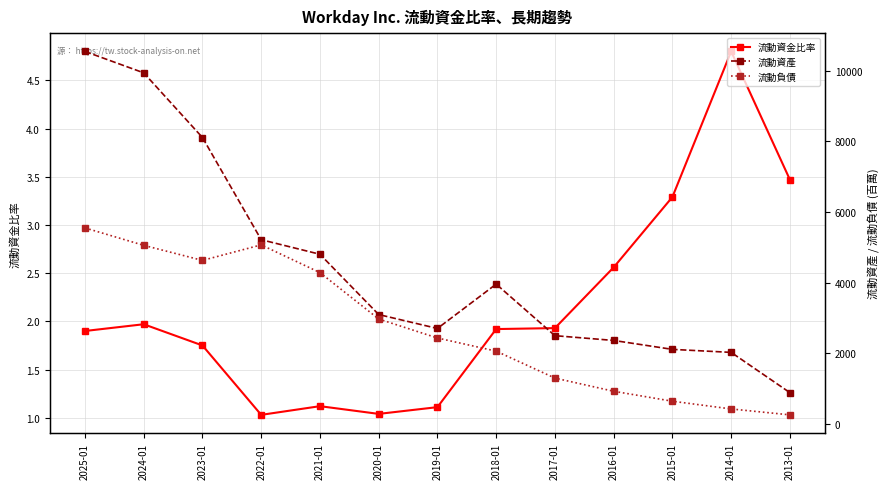

How many lines are shown in the chart?

3